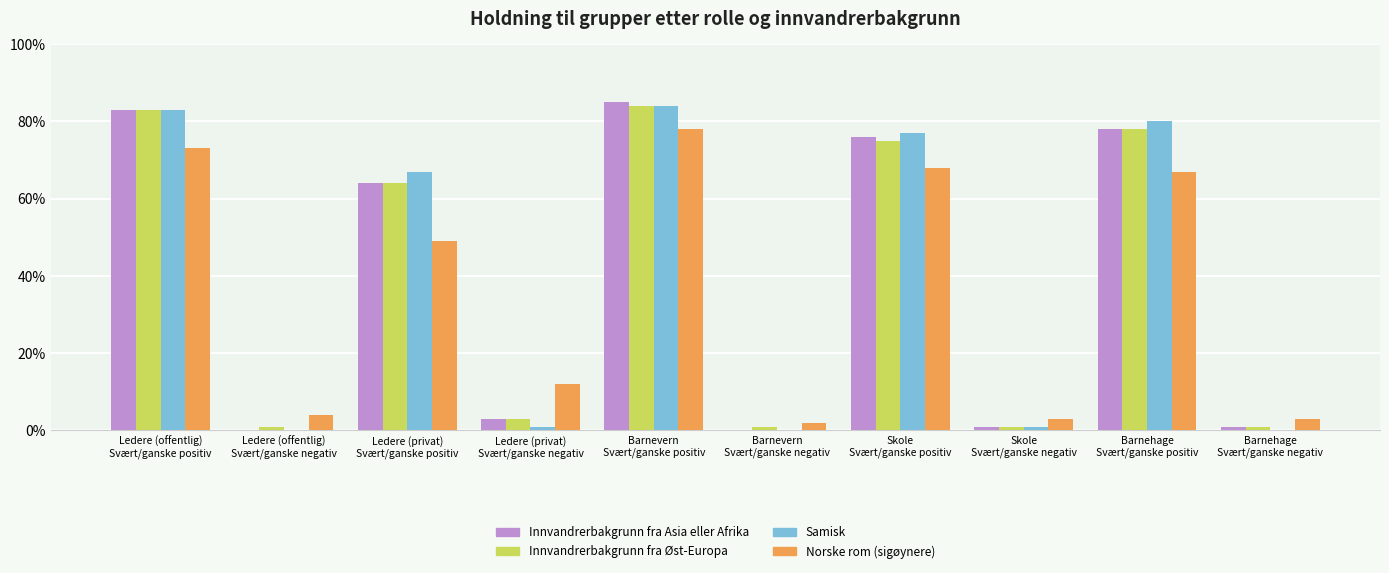

What is the sum of all Norske rom (sigøynere) values?

359